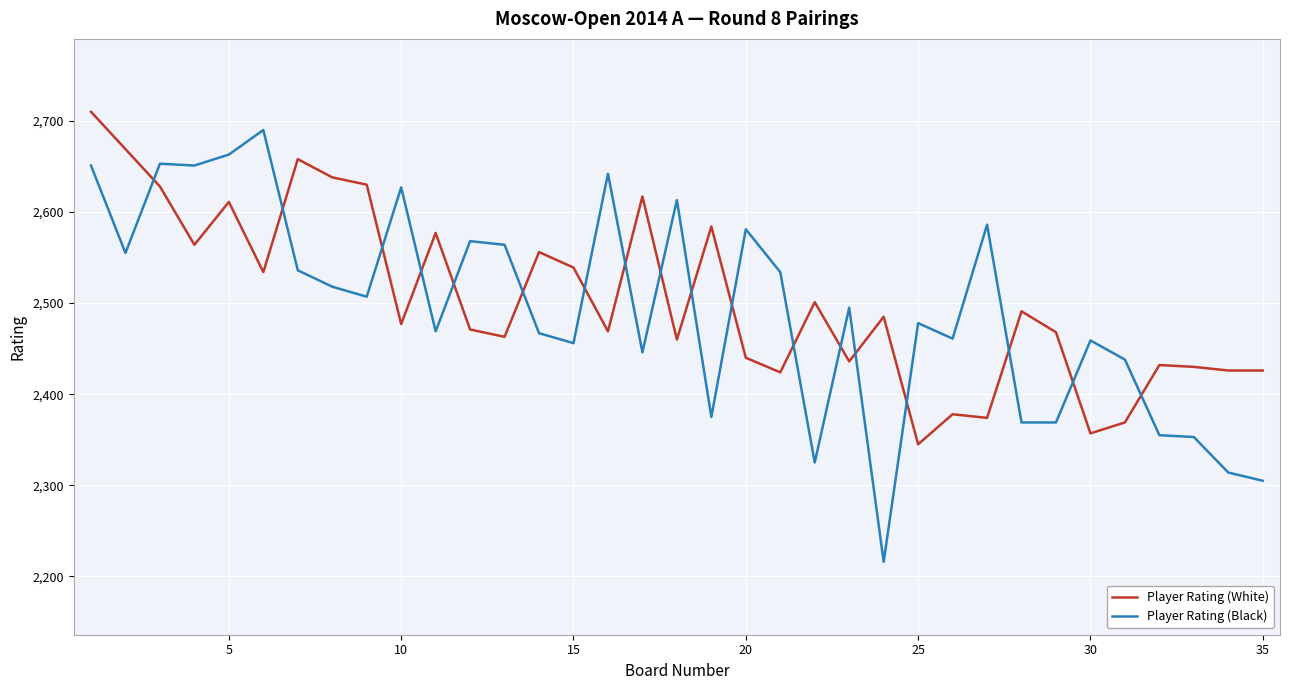

What is the difference between the maximum and minimum values in the Player Rating (White) series?

365